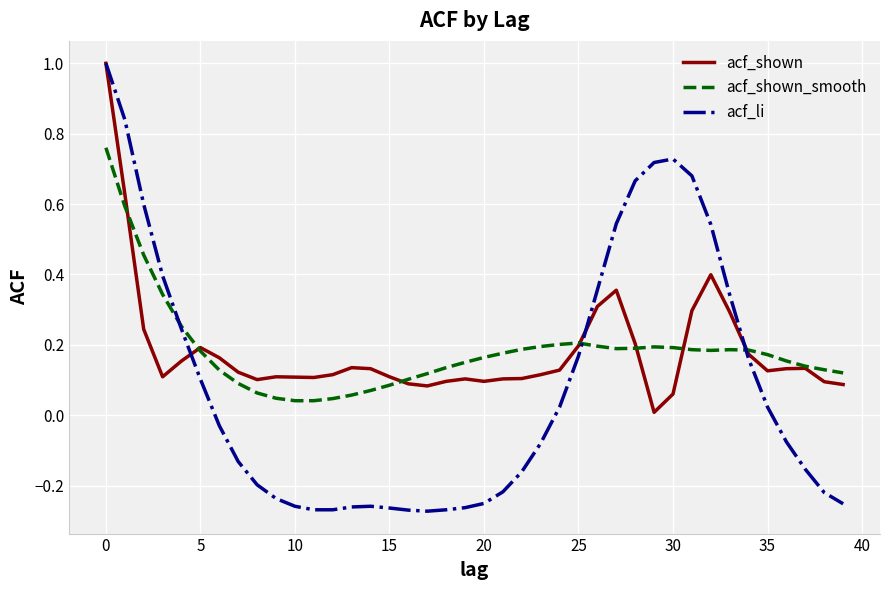

Which series has the widest spread of values?

acf_li